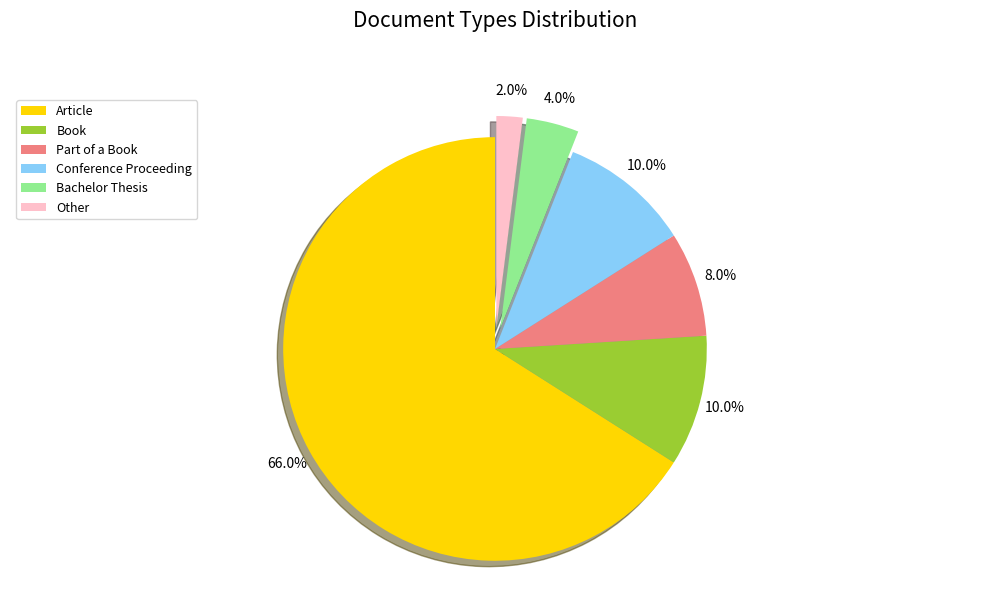

Does any single category account for the majority?

Yes